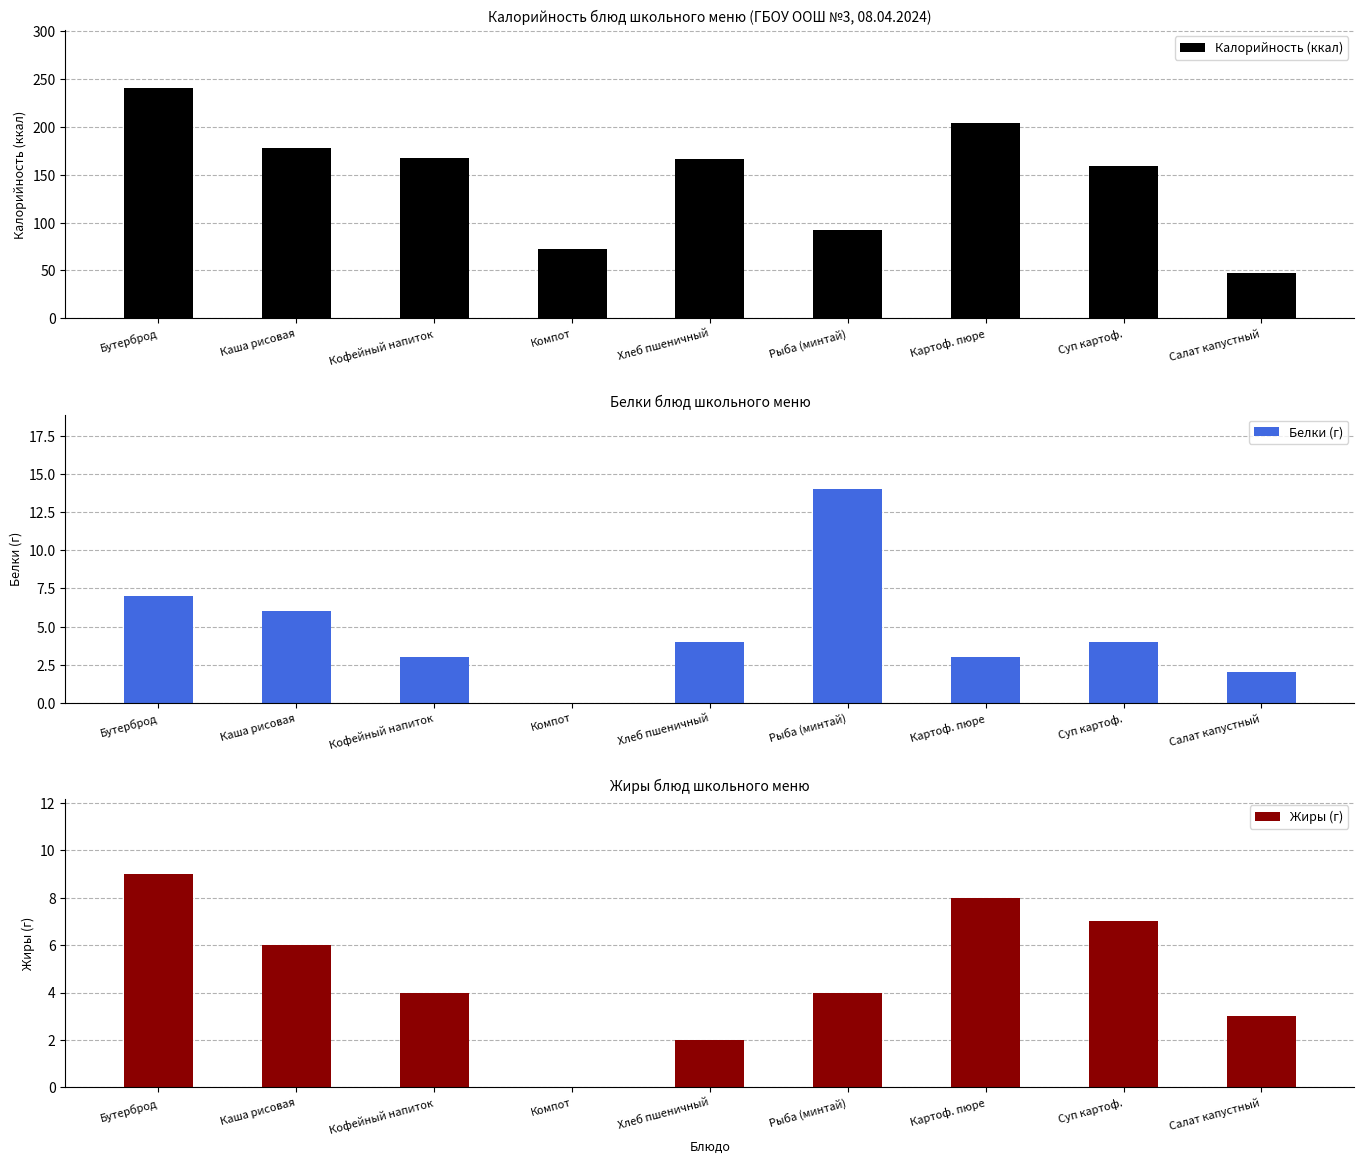

How many bars are there in total?

27